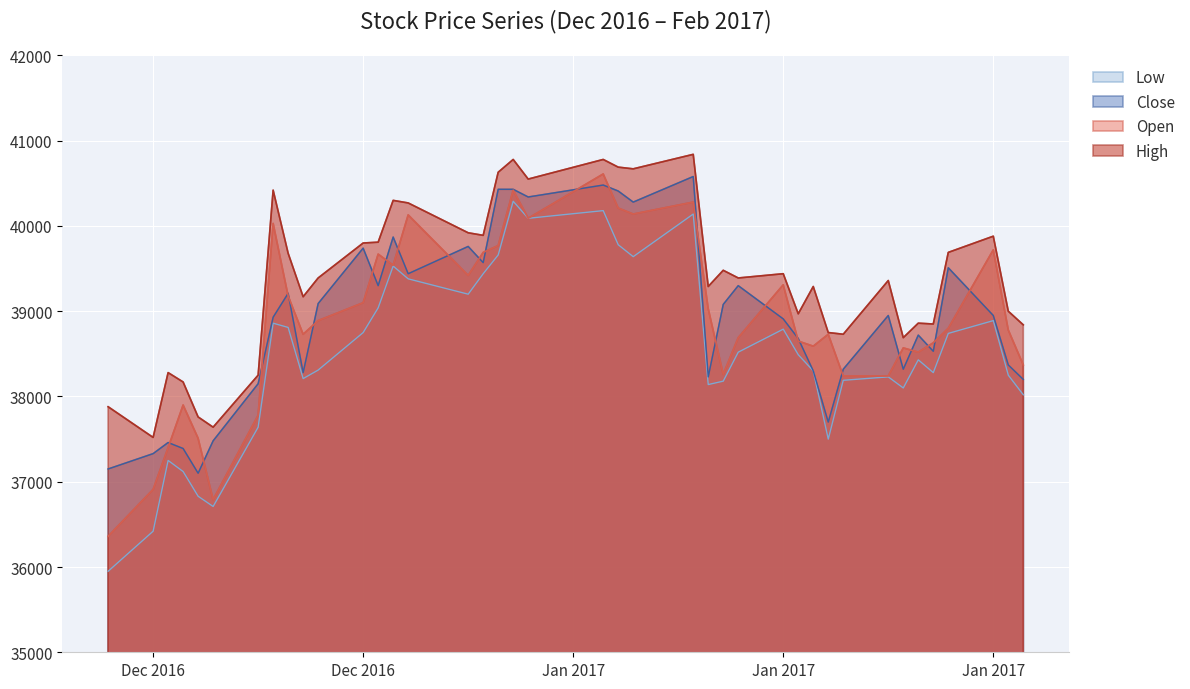

Reading left to right, list all the values displayed in this chart.

Open: 36360	36910	37400	37900	37510	36790	37780	40030	39180	38730	38890	39100	39670	39540	40130	39420	39690	39770	40420	40090	40610	40210	40140	40280	39030	38260	38690	39310	38650	38590	38730	38240	38240	38570	38520	38630	38800	39720	38780	38370
High: 37880	37520	38280	38170	37760	37640	38250	40420	39680	39170	39390	39800	39810	40300	40270	39920	39890	40630	40780	40550	40780	40690	40670	40840	39290	39480	39390	39440	38970	39290	38750	38730	39360	38690	38860	38850	39690	39880	39000	38840
Low: 35950	36420	37250	37120	36830	36710	37640	38860	38810	38210	38310	38750	39040	39530	39380	39200	39440	39660	40290	40090	40180	39780	39640	40140	38140	38180	38520	38790	38490	38300	37500	38190	38230	38100	38430	38280	38740	38890	38250	38020
Close: 37150	37330	37460	37390	37100	37480	38150	38930	39210	38280	39090	39740	39300	39870	39440	39760	39570	40430	40430	40340	40480	40410	40280	40580	38230	39080	39300	38910	38680	38300	37700	38320	38950	38320	38720	38530	39510	38950	38370	38200